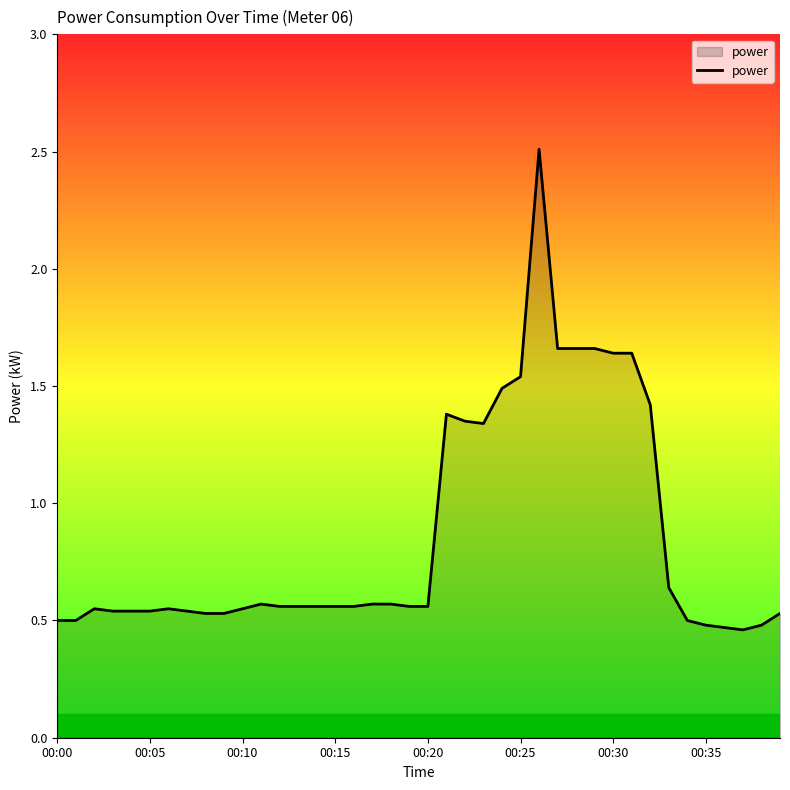

What is the maximum value shown in the chart?

2.5